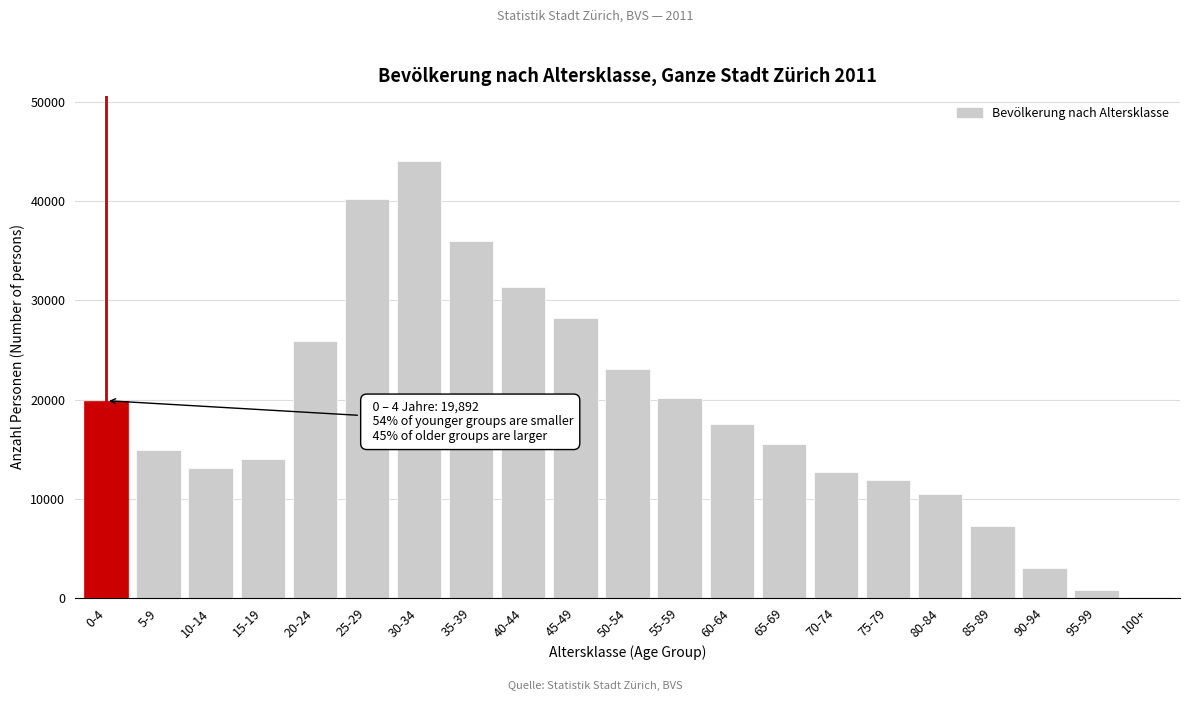

Reading left to right, transcribe all the data shown in this chart.

0-4=19892	5-9=14895	10-14=13075	15-19=14035	20-24=25891	25-29=40269	30-34=44032	35-39=35978	40-44=31337	45-49=28264	50-54=23117	55-59=20113	60-64=17502	65-69=15517	70-74=12731	75-79=11858	80-84=10503	85-89=7263	90-94=2965	95-99=744	100+=101